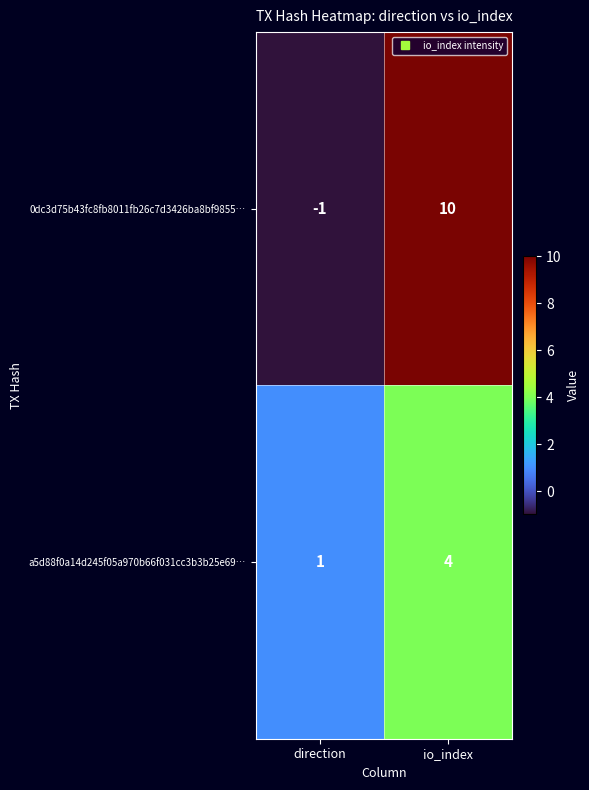

Is it true that 0dc3d75b43fc8fb8011fb26c7d3426ba8bf9855… equals 2 at io_index?

False